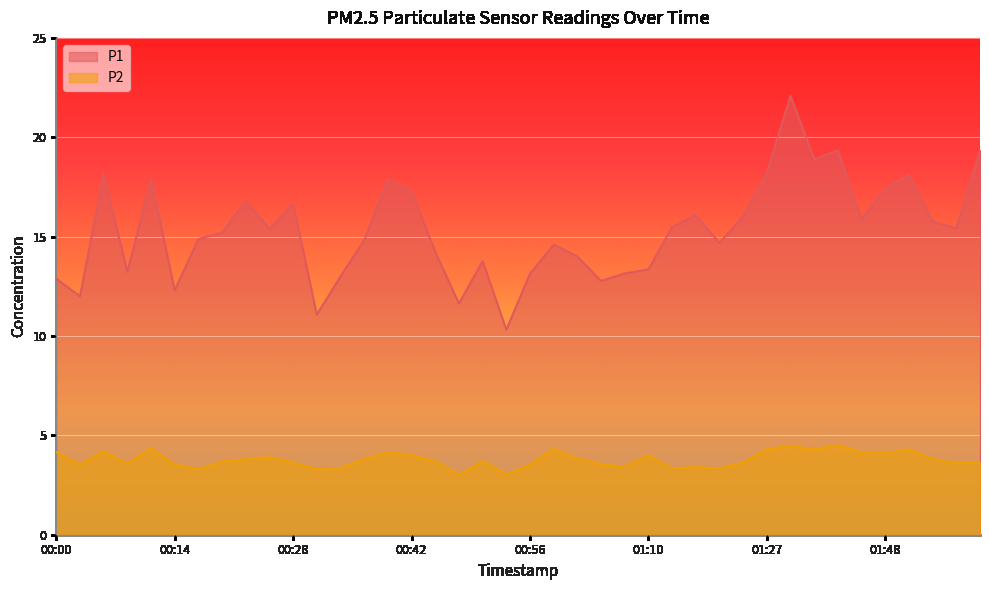

Between 00:25 and 00:09, which is larger?

00:25